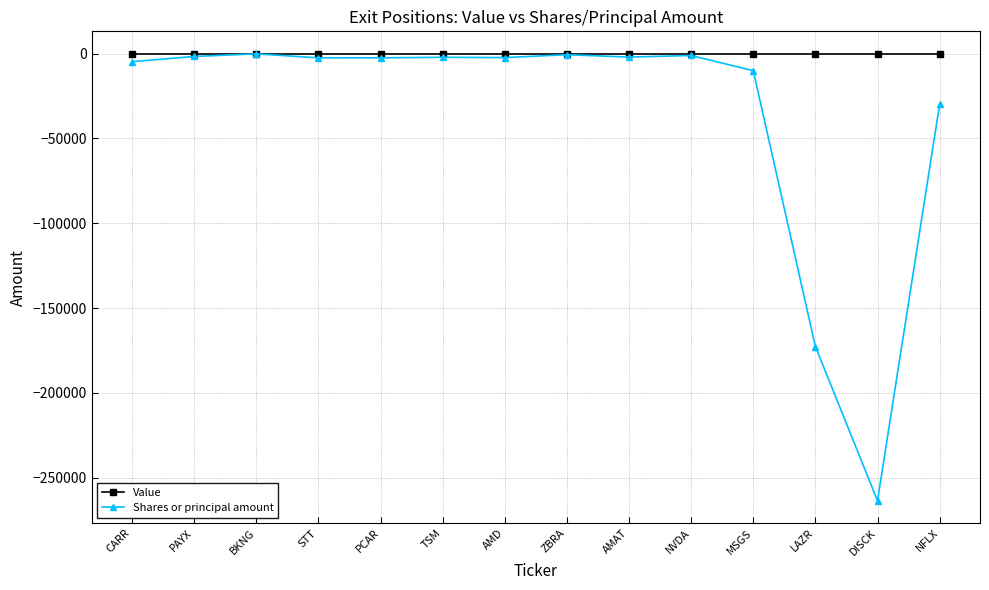

What is the difference between the maximum and minimum values in the Shares or principal amount series?

263474